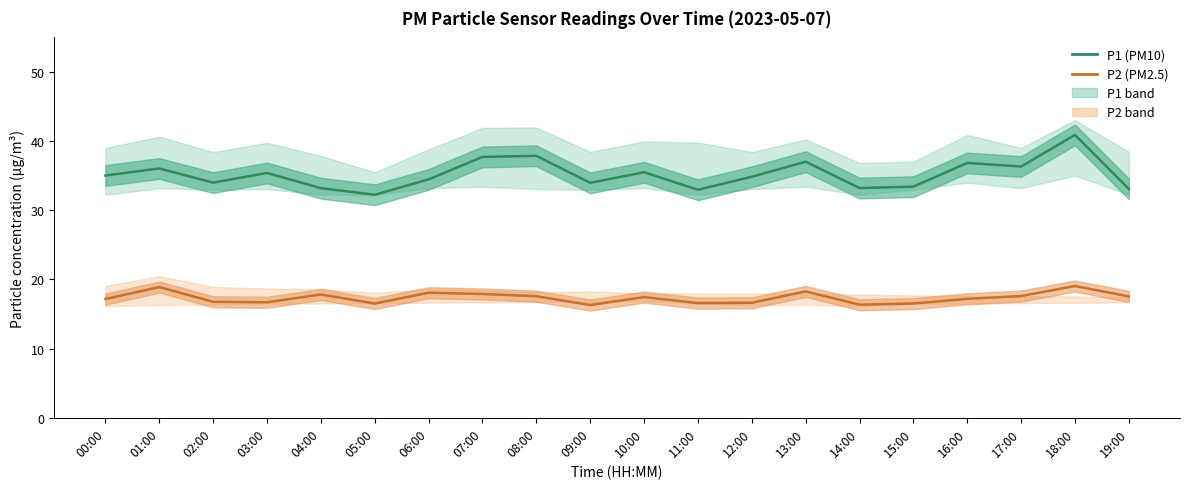

True or false: P2 (PM2.5) and P1 (PM10) intersect in this chart.

False